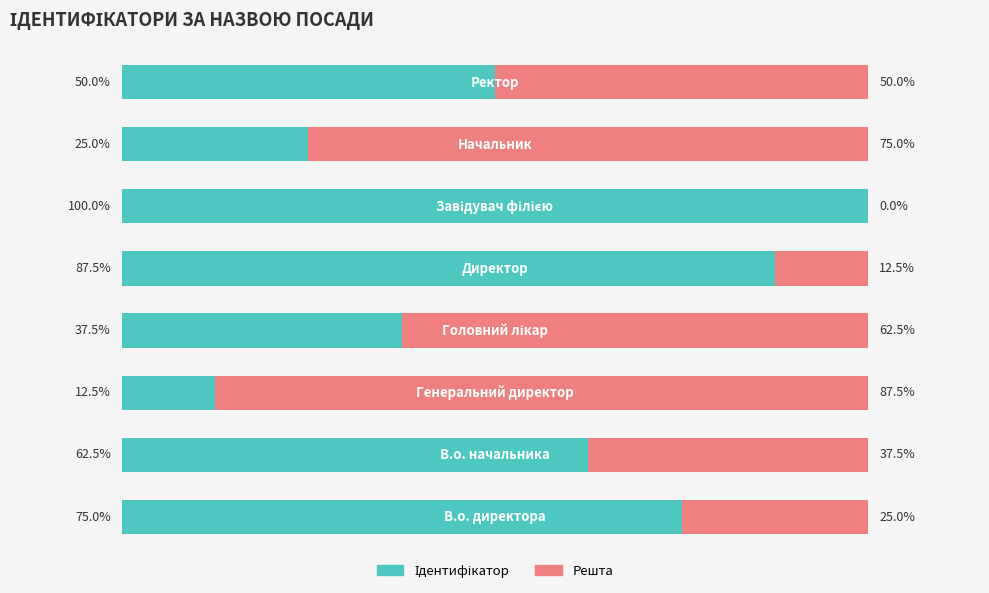

Reading left to right, transcribe all the data shown in this chart.

Ідентифікатор: 0=75.0	1=62.5	2=12.5	3=37.5	4=87.5	5=100.0	6=25.0	7=50.0
Решта: 0=25.0	1=37.5	2=87.5	3=62.5	4=12.5	5=0.0	6=75.0	7=50.0